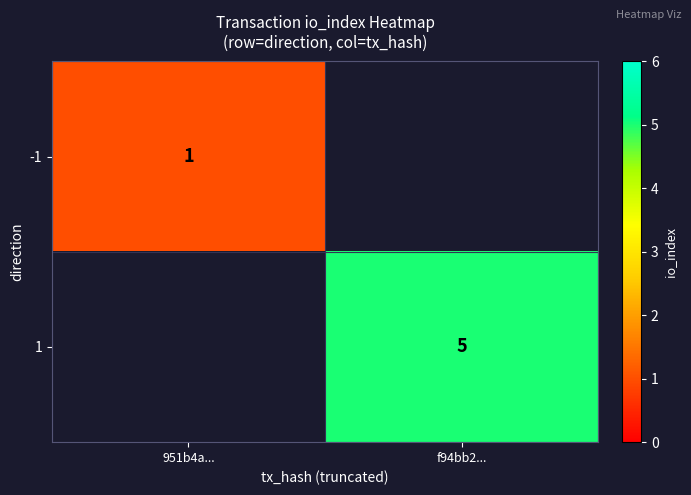

Which has a higher value, 951b4a... or f94bb2...?

f94bb2...